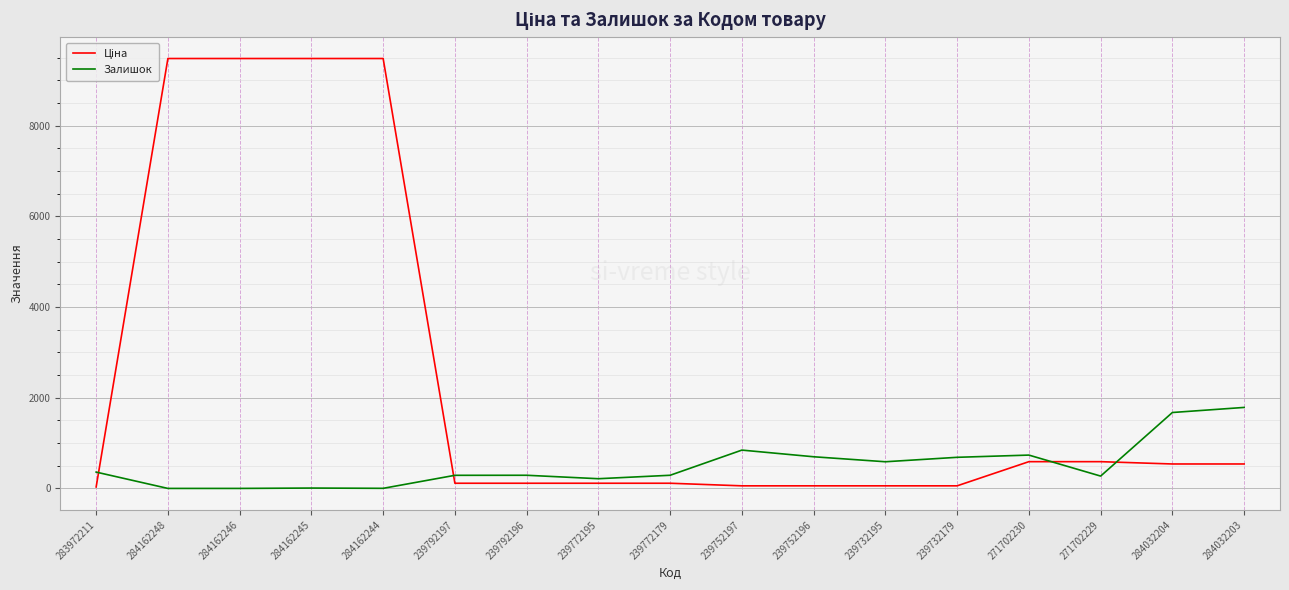

How many lines are shown in the chart?

2